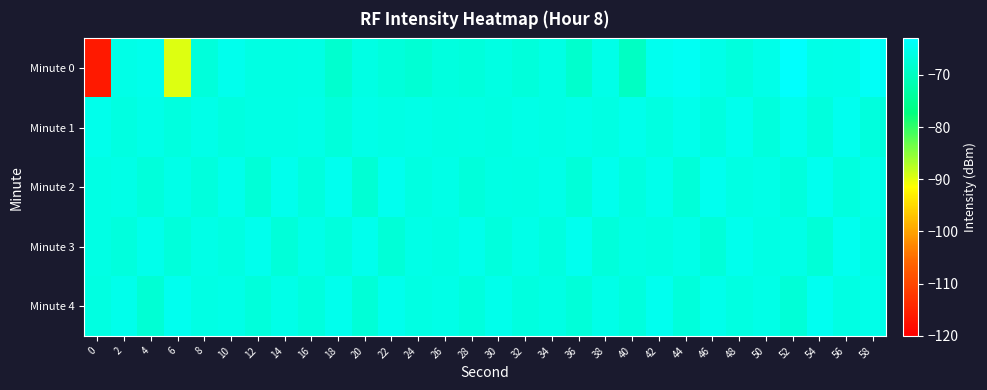

How many categories are shown in the chart?

30